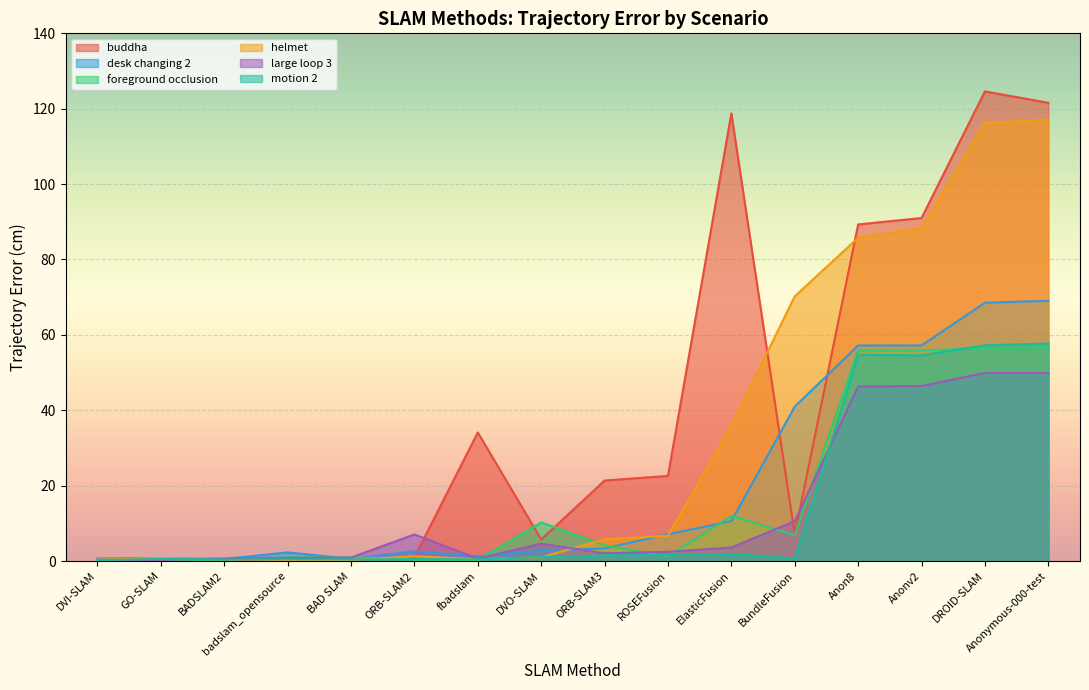

Reading left to right, transcribe all the data shown in this chart.

buddha: DVI-SLAM=0.4	GO-SLAM=0.8	BADSLAM2=0.3	badslam_opensource=0.3	BAD SLAM=0.3	ORB-SLAM2=1.0	fbadslam=34.1	DVO-SLAM=5.7	ORB-SLAM3=21.4	ROSEFusion=22.6	ElasticFusion=118.8	BundleFusion=7.0	Anon8=89.3	Anonv2=91.0	DROID-SLAM=124.6	Anonymous-000-test=121.6
desk changing 2: DVI-SLAM=0.7	GO-SLAM=0.8	BADSLAM2=0.5	badslam_opensource=2.3	BAD SLAM=0.6	ORB-SLAM2=2.6	fbadslam=1.3	DVO-SLAM=2.7	ORB-SLAM3=3.4	ROSEFusion=7.1	ElasticFusion=10.6	BundleFusion=41.0	Anon8=57.2	Anonv2=57.2	DROID-SLAM=68.5	Anonymous-000-test=69.0
foreground occlusion: DVI-SLAM=0.1	GO-SLAM=0.2	BADSLAM2=0.3	badslam_opensource=0.9	BAD SLAM=1.0	ORB-SLAM2=0.4	fbadslam=0.3	DVO-SLAM=10.2	ORB-SLAM3=4.2	ROSEFusion=1.2	ElasticFusion=12.0	BundleFusion=6.9	Anon8=55.9	Anonv2=55.8	DROID-SLAM=56.5	Anonymous-000-test=56.6
helmet: DVI-SLAM=0.4	GO-SLAM=0.8	BADSLAM2=0.5	badslam_opensource=0.3	BAD SLAM=0.3	ORB-SLAM2=1.2	fbadslam=0.5	DVO-SLAM=1.0	ORB-SLAM3=5.8	ROSEFusion=6.7	ElasticFusion=35.9	BundleFusion=70.2	Anon8=85.8	Anonv2=88.3	DROID-SLAM=116.2	Anonymous-000-test=117.1
large loop 3: DVI-SLAM=0.3	GO-SLAM=0.3	BADSLAM2=0.7	badslam_opensource=0.8	BAD SLAM=0.9	ORB-SLAM2=7.0	fbadslam=0.6	DVO-SLAM=4.6	ORB-SLAM3=2.0	ROSEFusion=2.4	ElasticFusion=3.6	BundleFusion=10.6	Anon8=46.3	Anonv2=46.4	DROID-SLAM=49.9	Anonymous-000-test=49.9
motion 2: DVI-SLAM=0.2	GO-SLAM=0.5	BADSLAM2=0.4	badslam_opensource=0.5	BAD SLAM=0.4	ORB-SLAM2=0.5	fbadslam=0.4	DVO-SLAM=1.1	ORB-SLAM3=1.5	ROSEFusion=1.6	ElasticFusion=1.9	BundleFusion=0.6	Anon8=54.7	Anonv2=54.5	DROID-SLAM=57.2	Anonymous-000-test=57.7